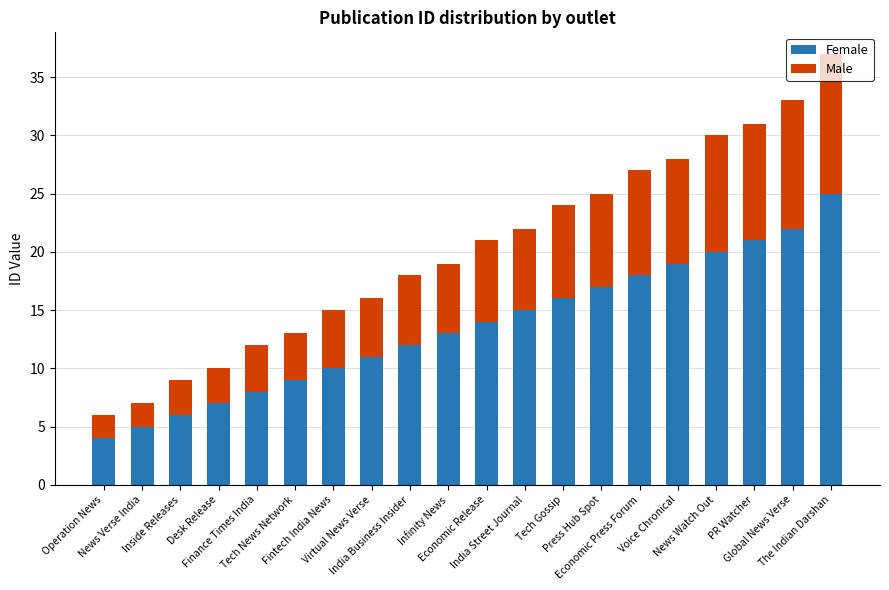

At which label does Female reach its minimum?

Operation News